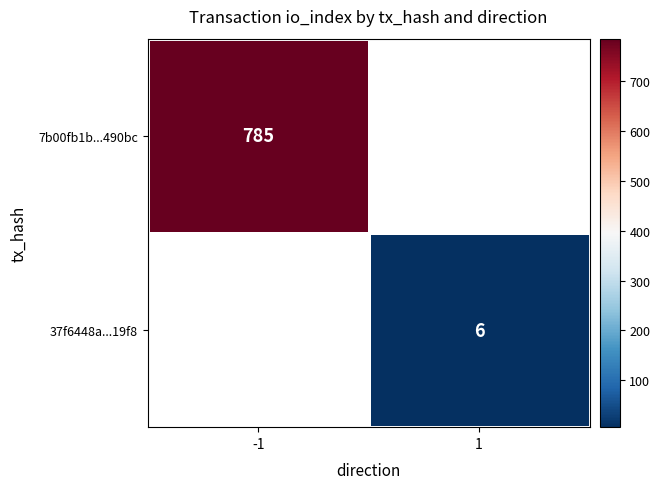

The 7b00fb1b...490bc series shows 785 at -1. True or false?

True